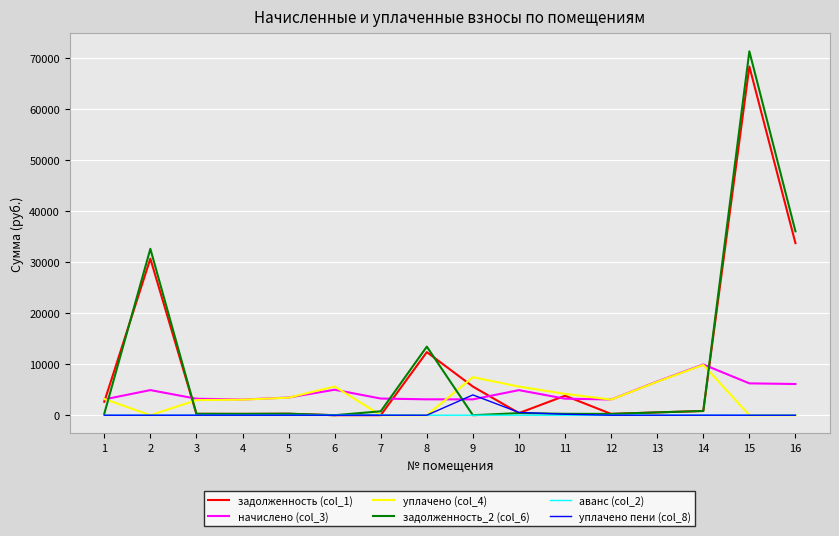

How many lines are shown in the chart?

6